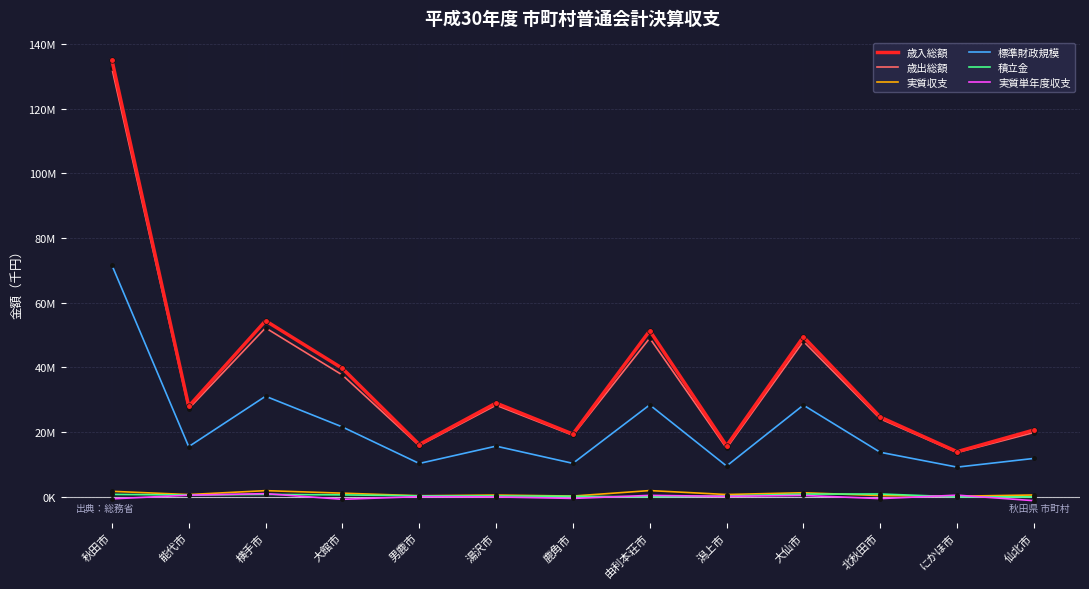

What is the average value of the 実質単年度収支 series?

-36110